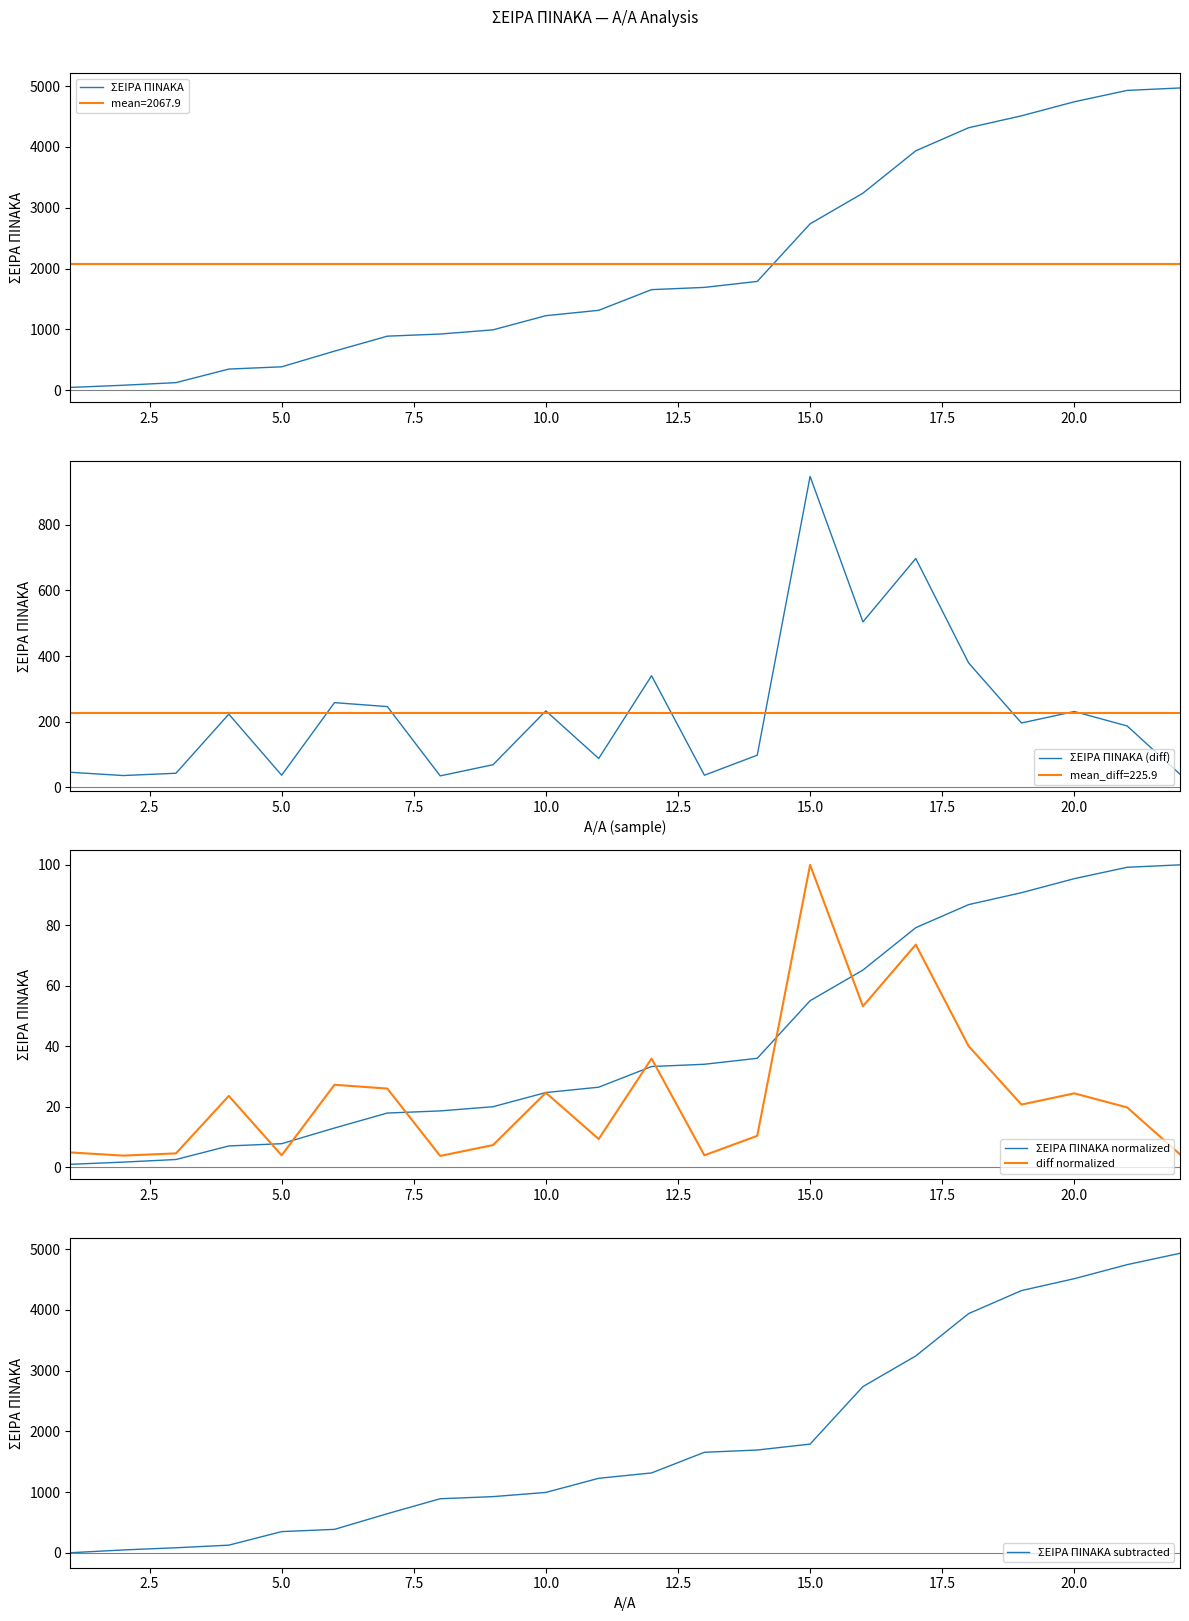

How many interior local valleys does the diff normalized series have?

7